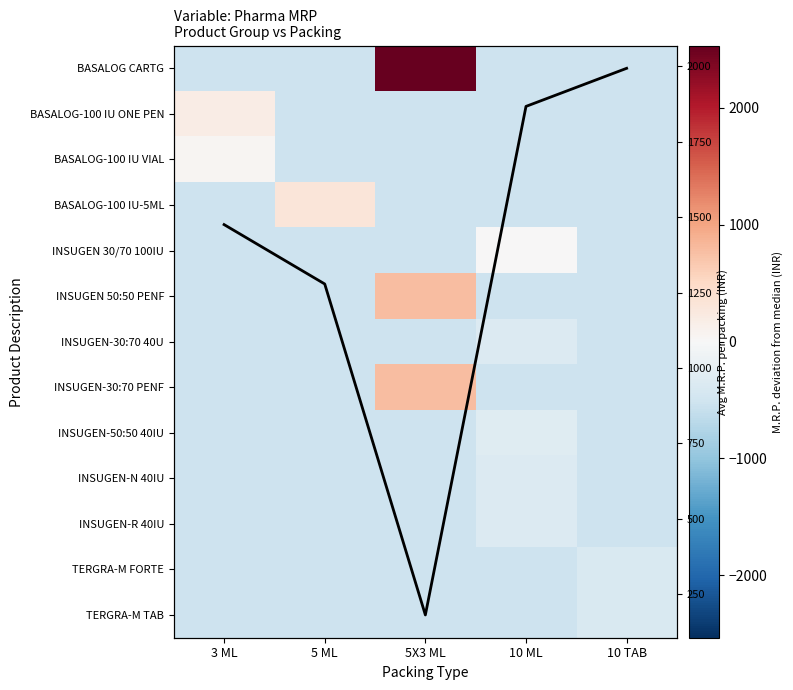

What is the smallest value displayed?

-518.6